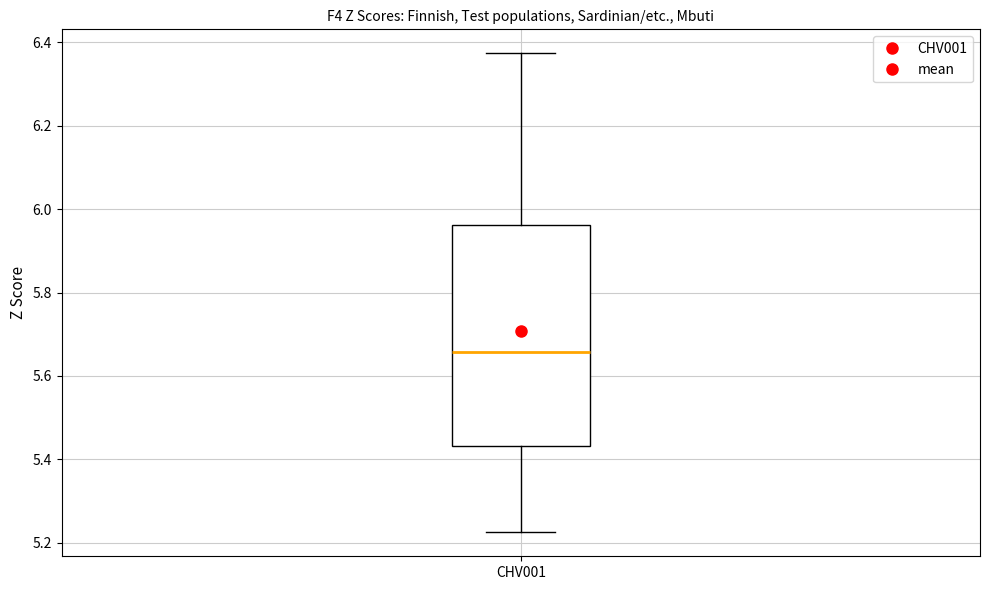

Transcribe this box plot: give where the median line is, the range the box spans, and where the two whiskers end, as read against the y-axis. The values are not printed on the chart, so give them approximately, as read against the axis.

median 5.66, box 5.44 to 5.96, whiskers 5.22 to 6.38